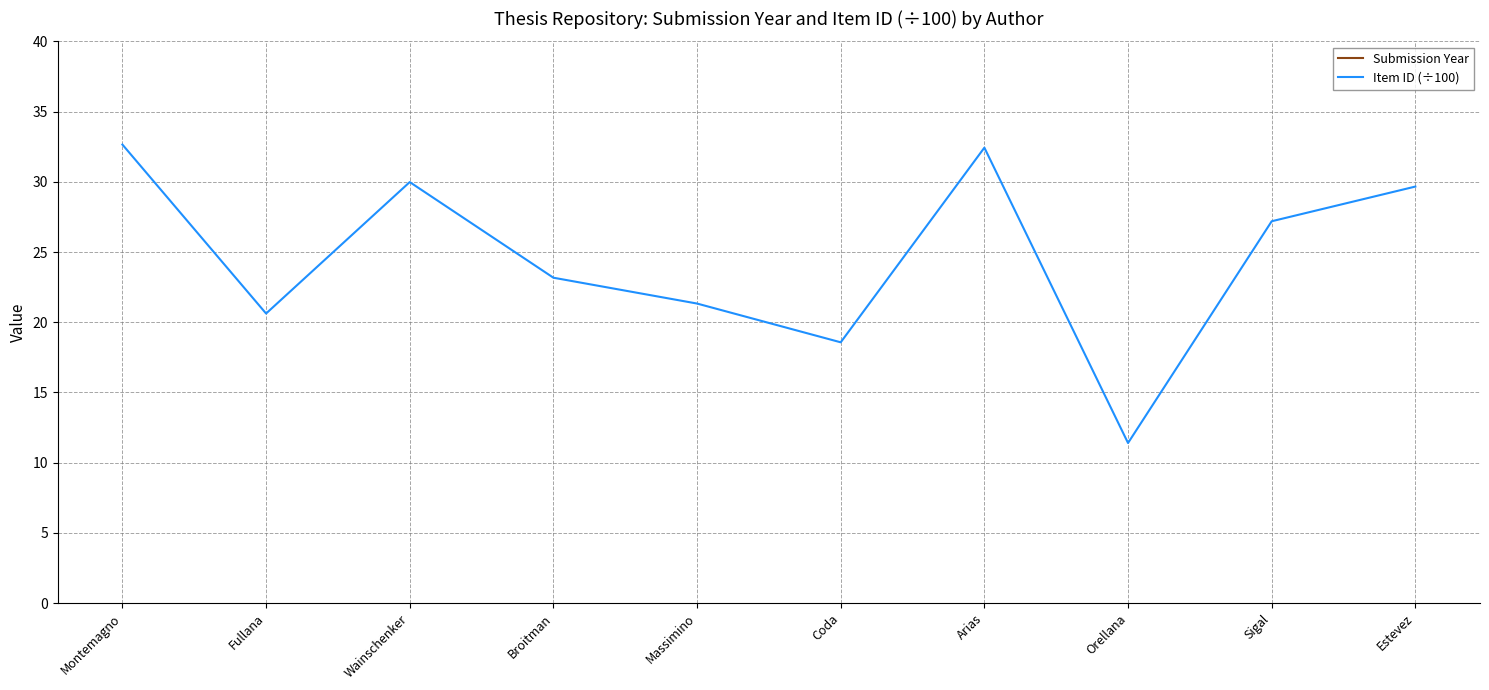

Which label corresponds to the largest value in the chart?

Montemagno